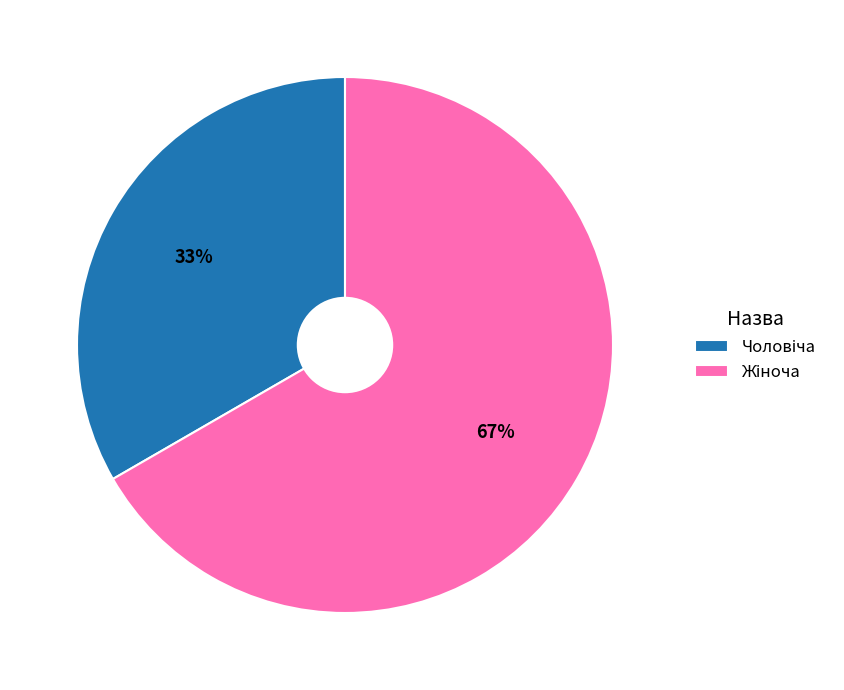

Is there any slice that represents more than half of the pie?

Yes